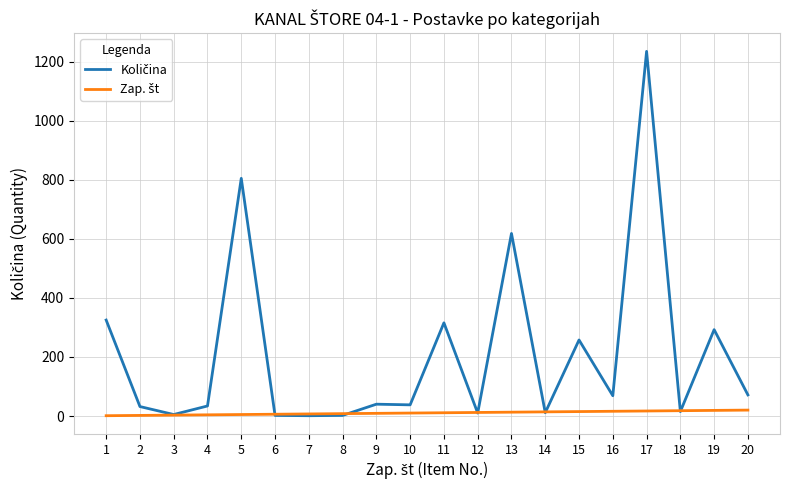

What is the maximum value shown in the chart?

1235.0